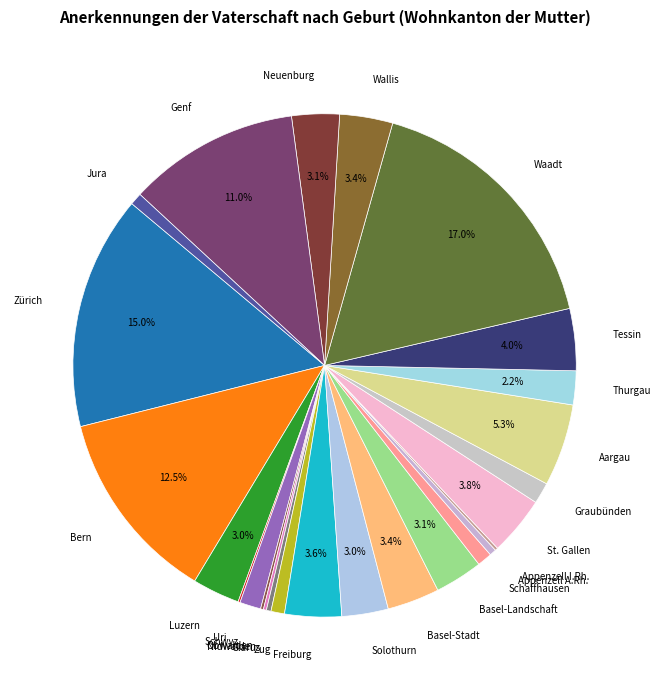

Does Appenzell A.Rh. represent more than half of the total?

No